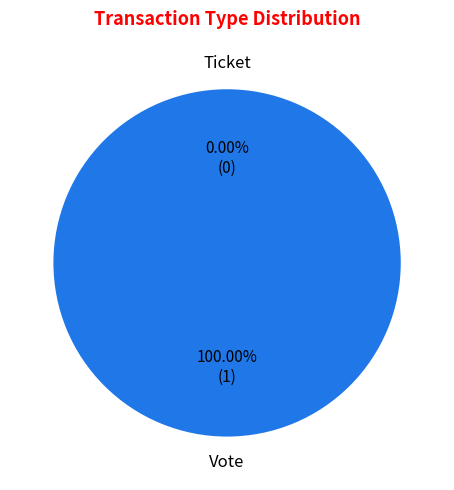

What percentage is the Vote slice, to the nearest percent?

100%